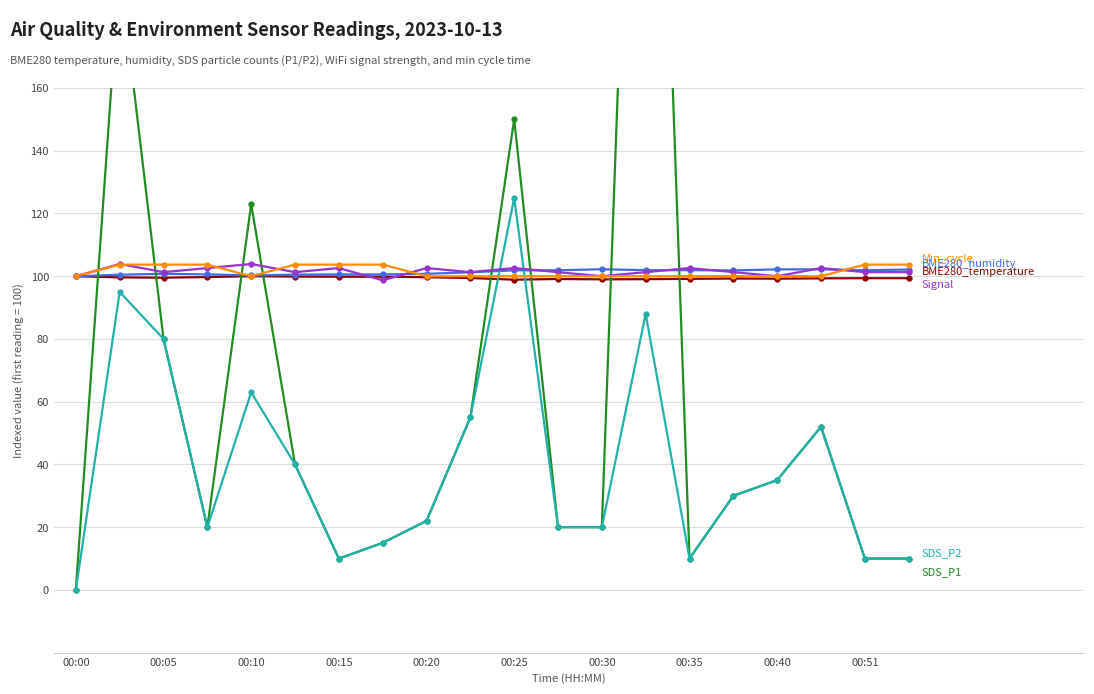

True or false: BME280_temperature has more than 0 points higher than both neighbors.

True